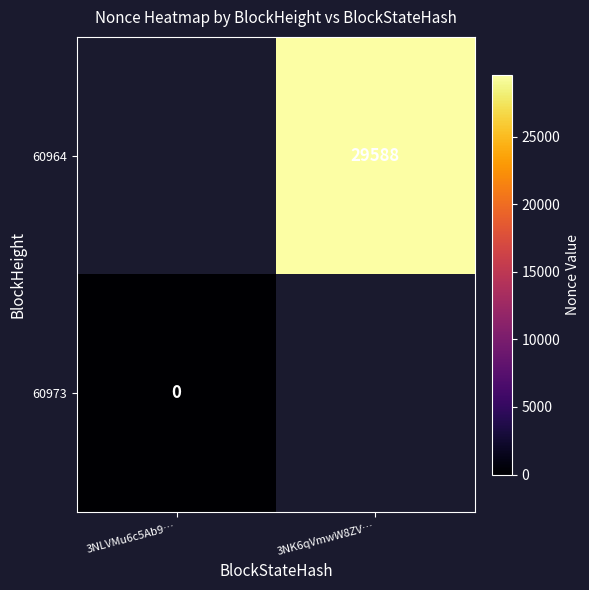

Rank the series at 3NK6qVmwW8ZV… from highest to lowest value.

60973, 60964